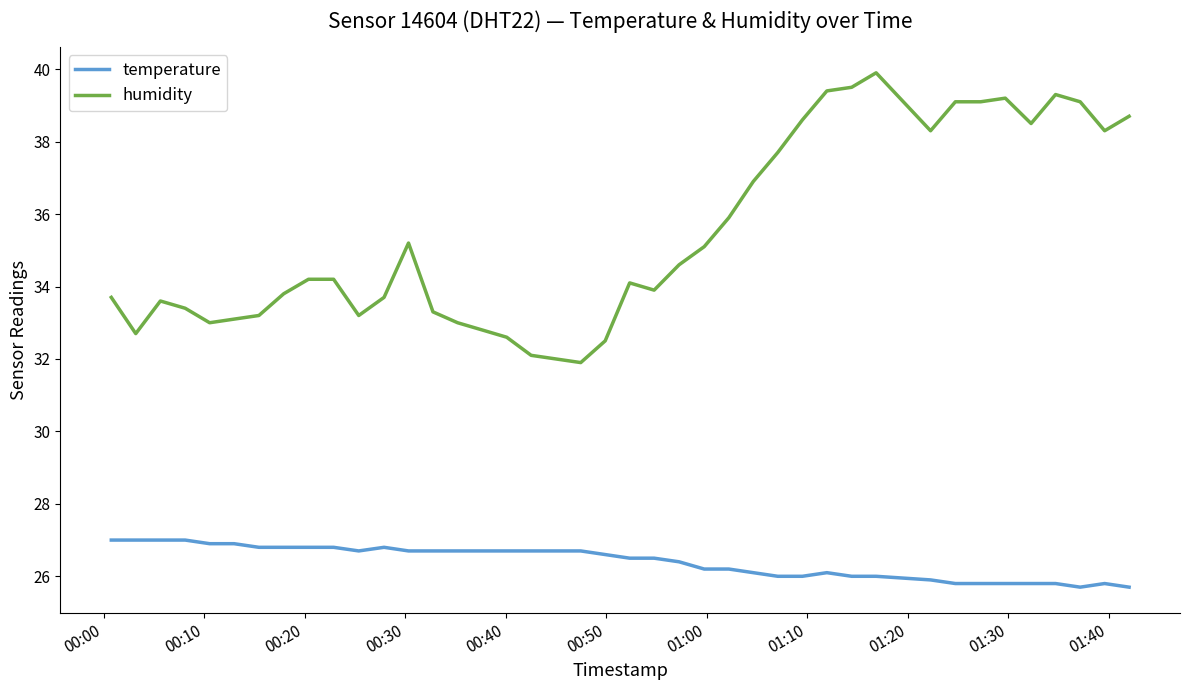

What is the lowest value of the humidity series?

31.9